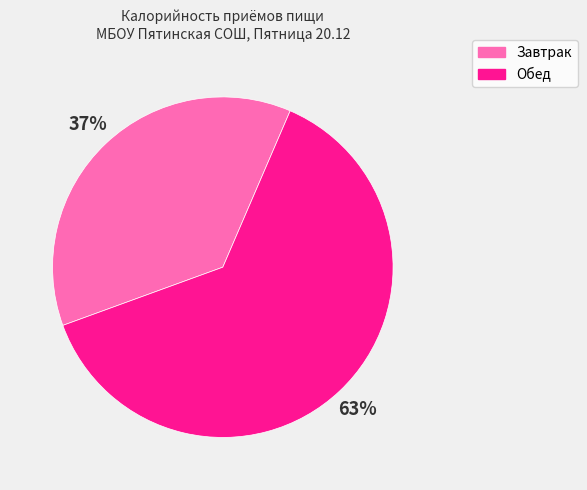

To the nearest percent, what is the difference between the largest and smallest slice percentages?

26%